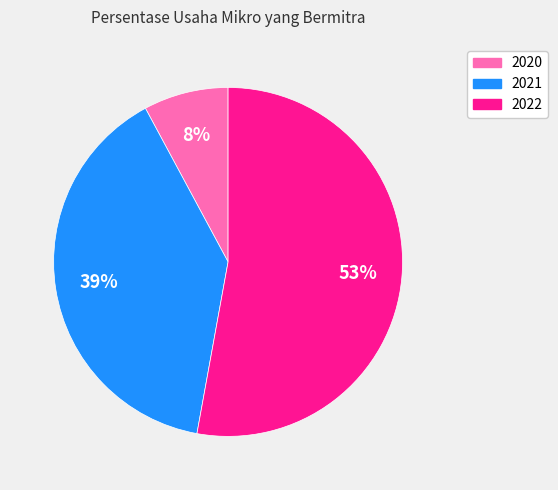

True or false: 2020 accounts for 8% of the total.

True